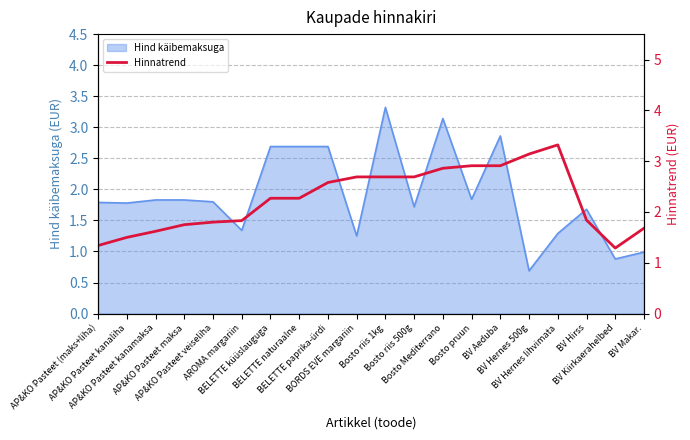

Reading right to left, extract all data points from this chart.

1.7	1.3	1.8	3.3	3.1	2.9	2.9	2.9	2.7	2.7	2.7	2.6	2.3	2.3	1.8	1.8	1.8	1.6	1.5	1.3